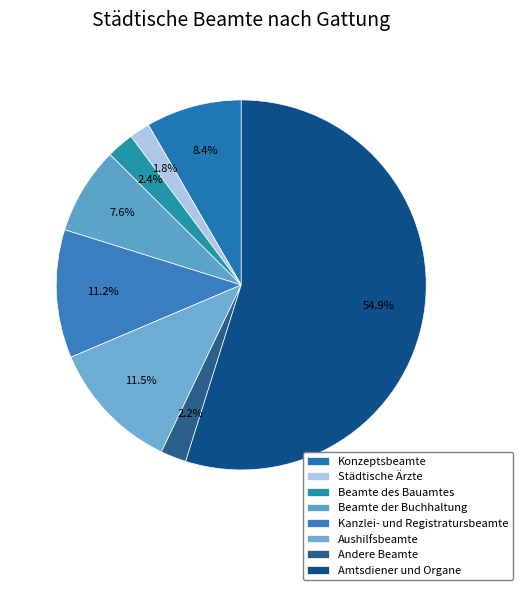

Is it true that Beamte der Buchhaltung is 22% of the pie?

False